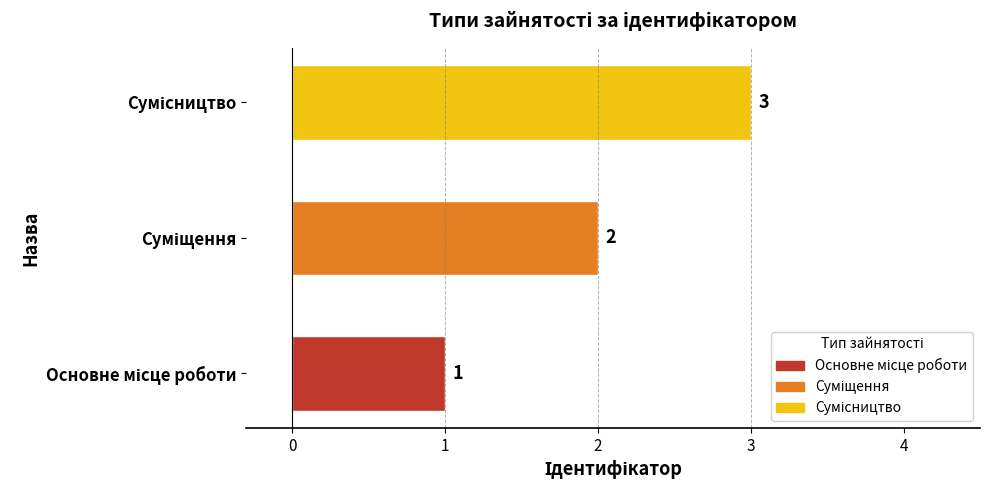

Count the values in the range 1 to 3.

3